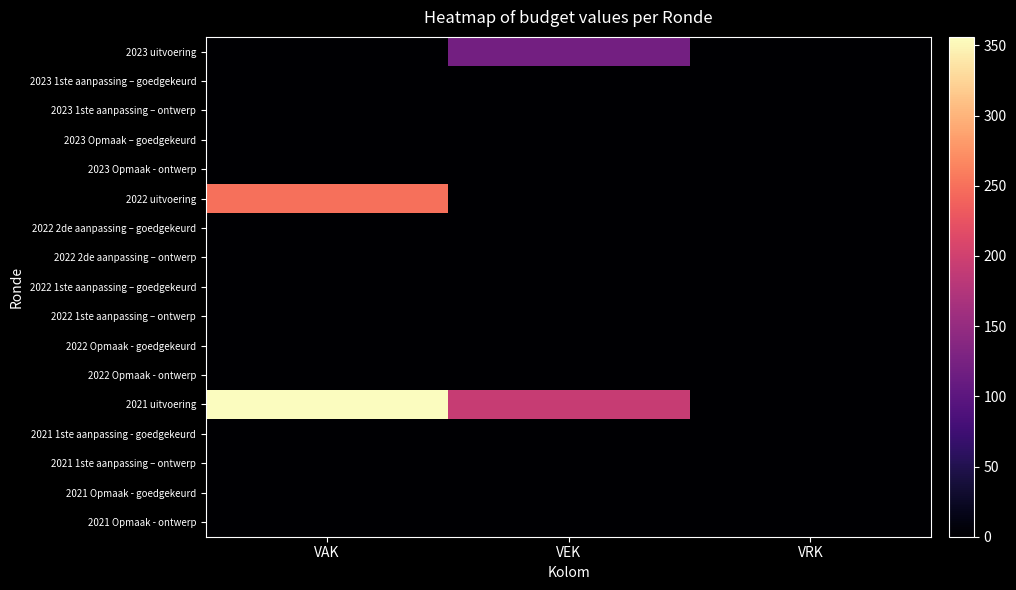

Which series changed the most between VEK and VRK?

2021 uitvoering